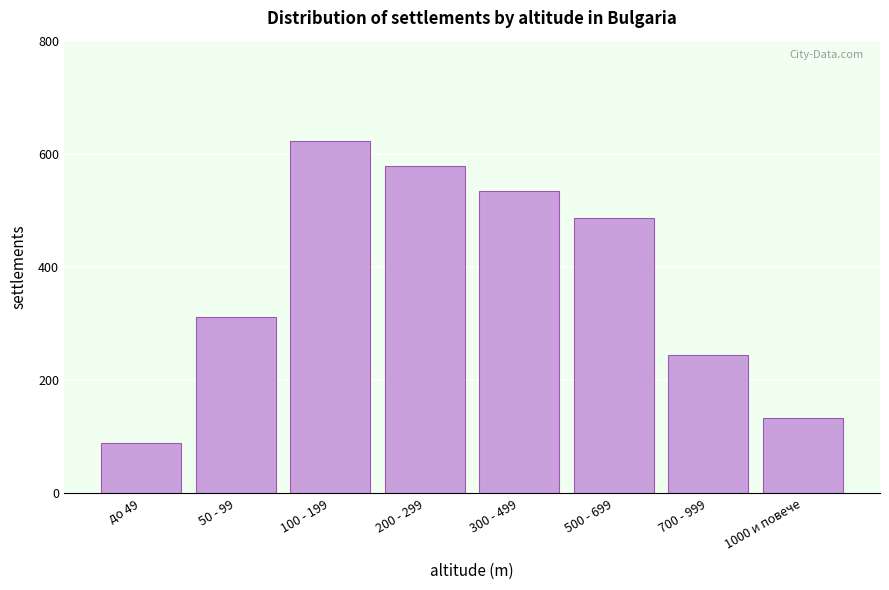

Reading left to right, list all the values displayed in this chart.

89	312	623	578	534	487	245	134